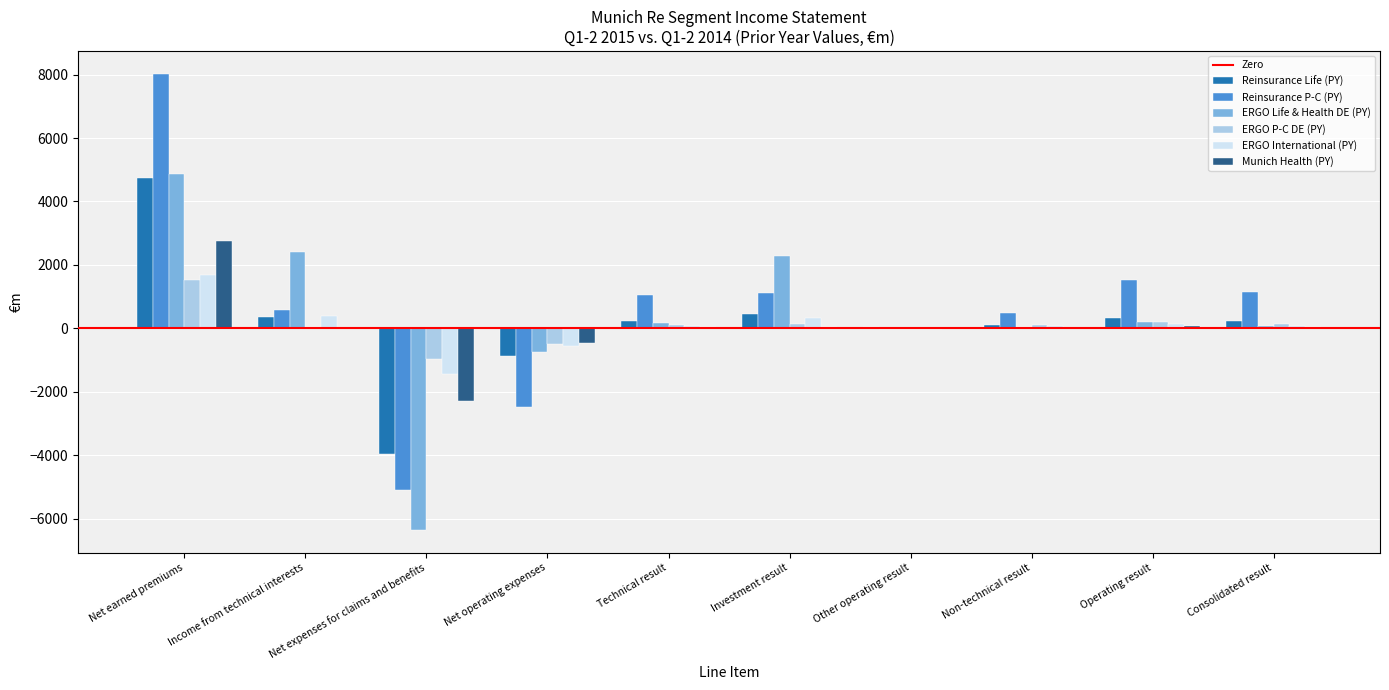

How many categories are shown in the chart?

10